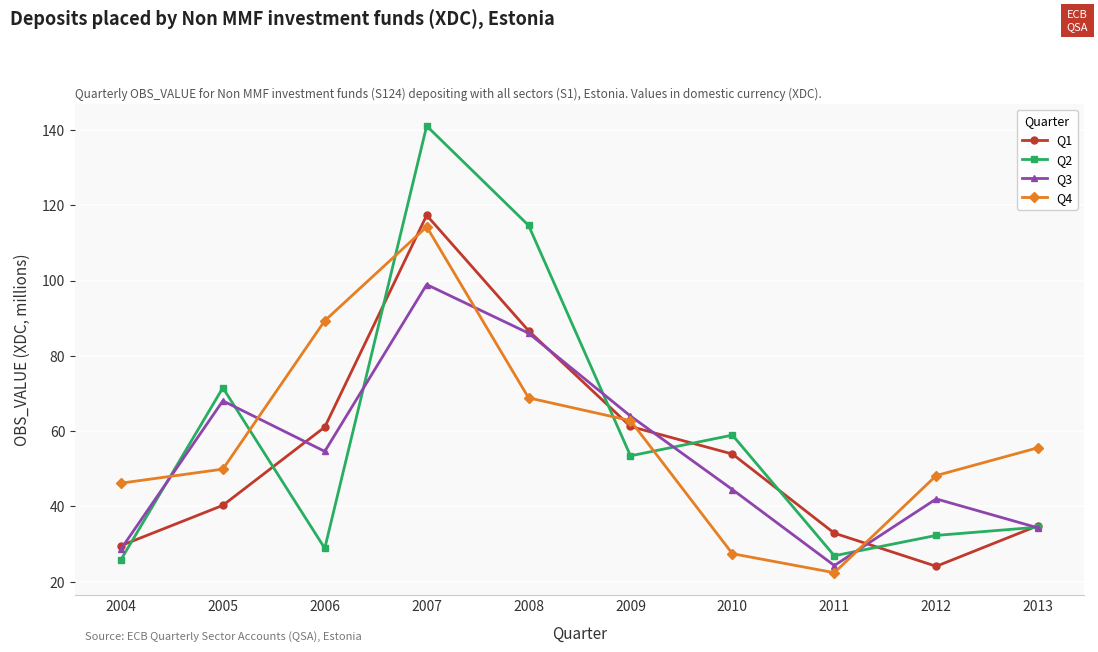

At which category does Q3 reach its first local peak?

2005